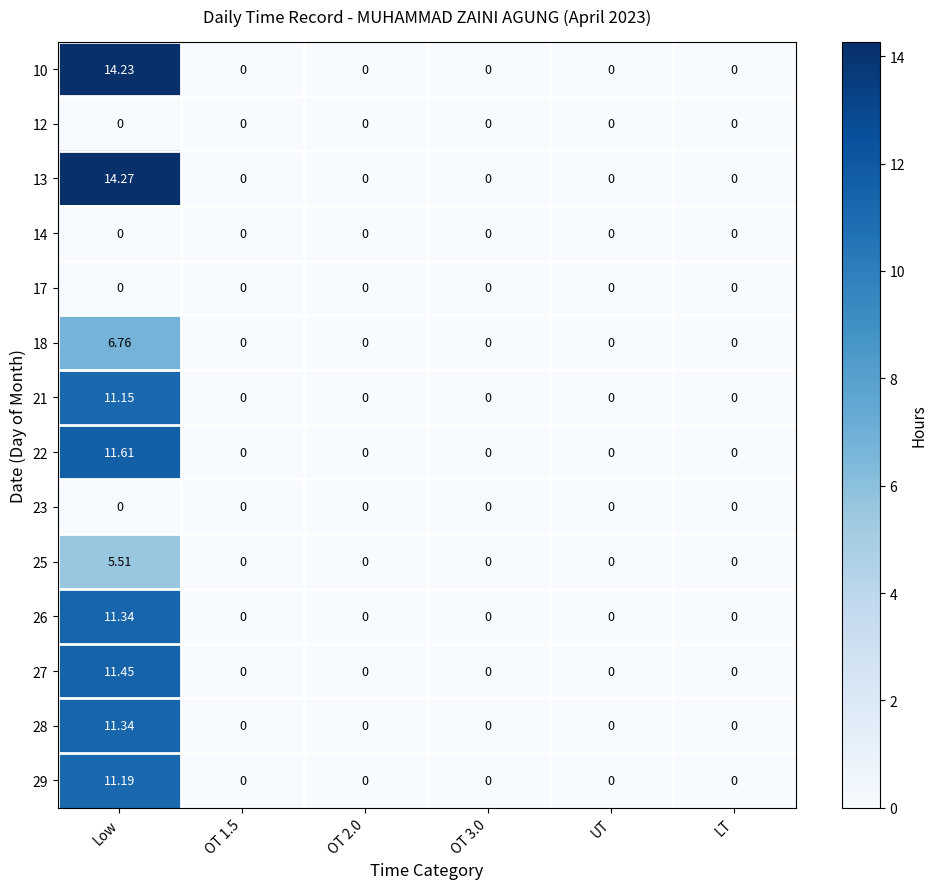

At which category is the sum across all series the highest?

Low